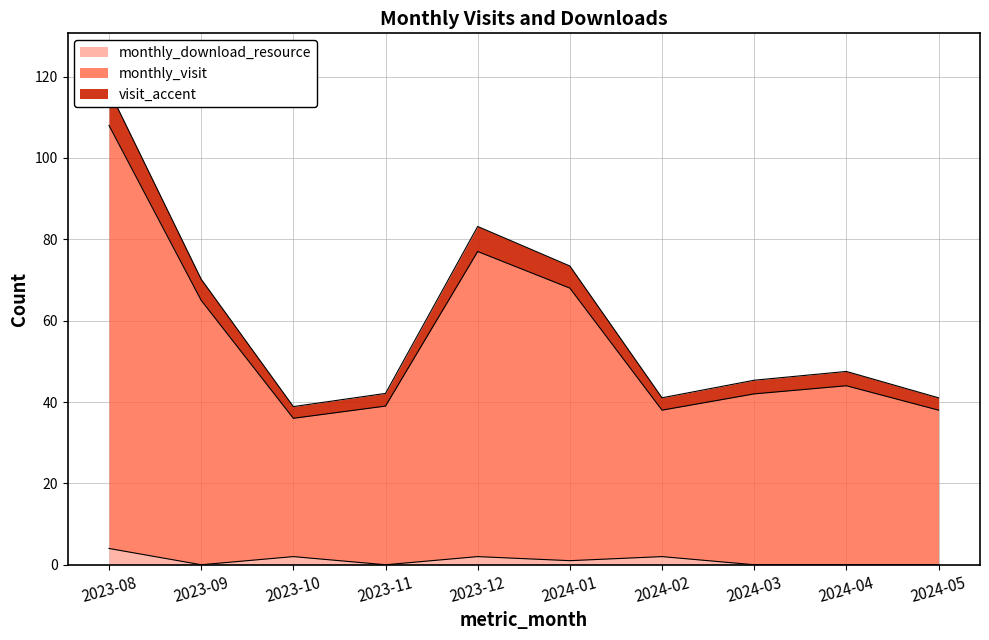

True or false: monthly_download_resource has a value of 0 at 2024-03.

True